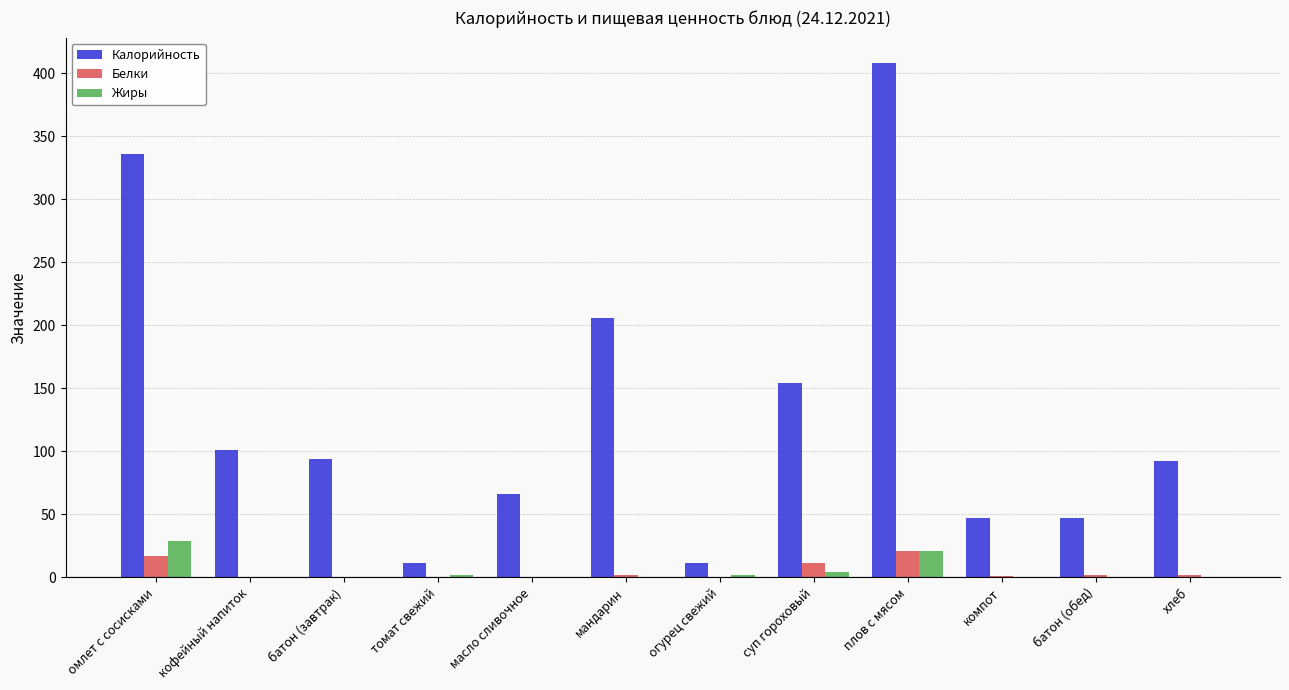

The value of Калорийность at батон (обед) is 11.4. True or false?

False